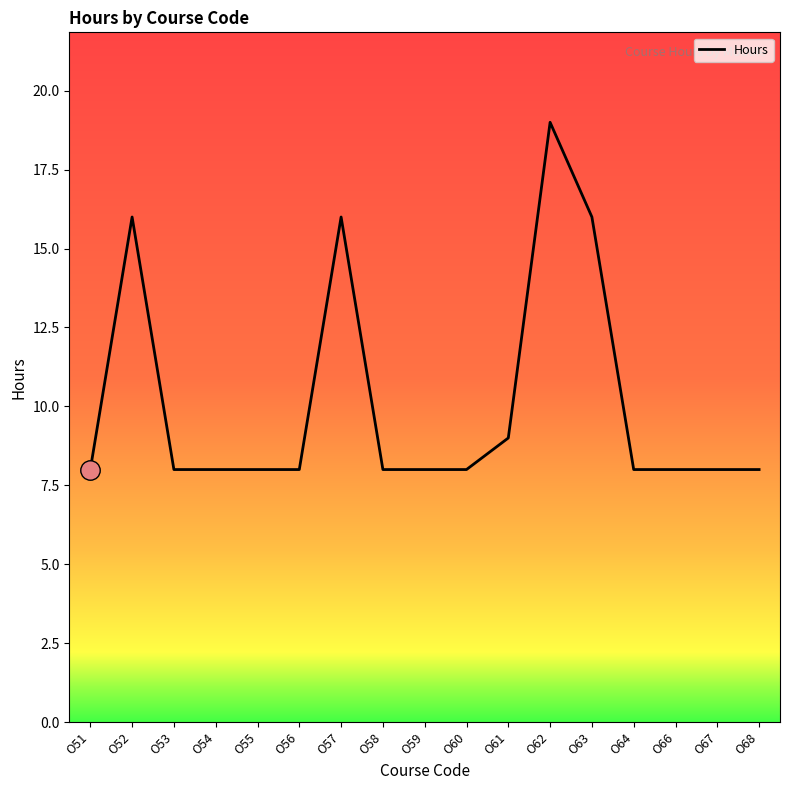

What is the ratio of the value at O55 to the value at O58?

1.0